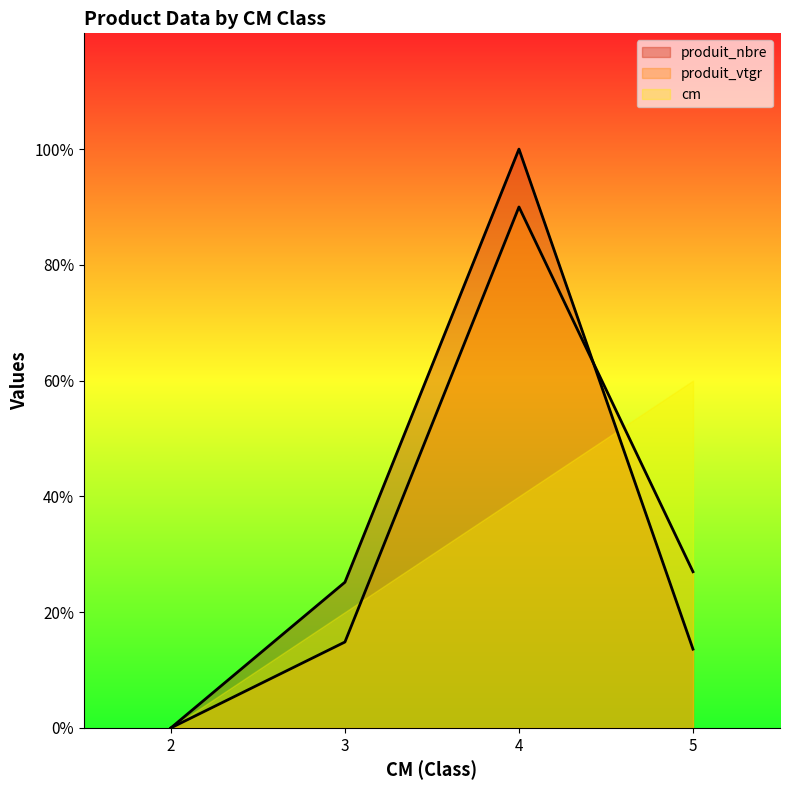

What are all the series names shown in the legend?

produit_nbre, produit_vtgr, cm